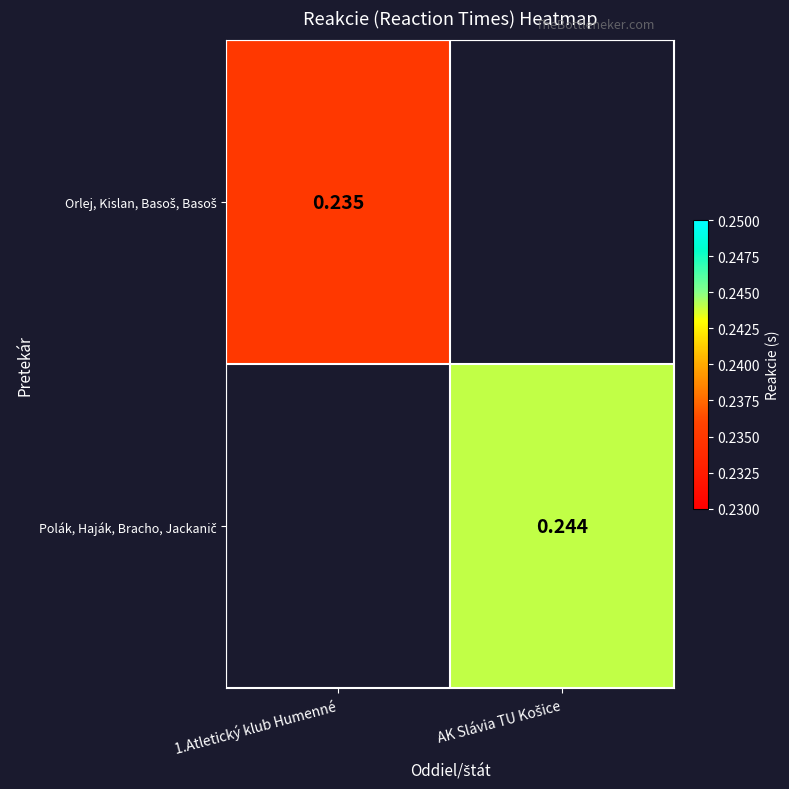

What is the highest value of the Orlej, Kislan, Basoš, Basoš series?

0.2